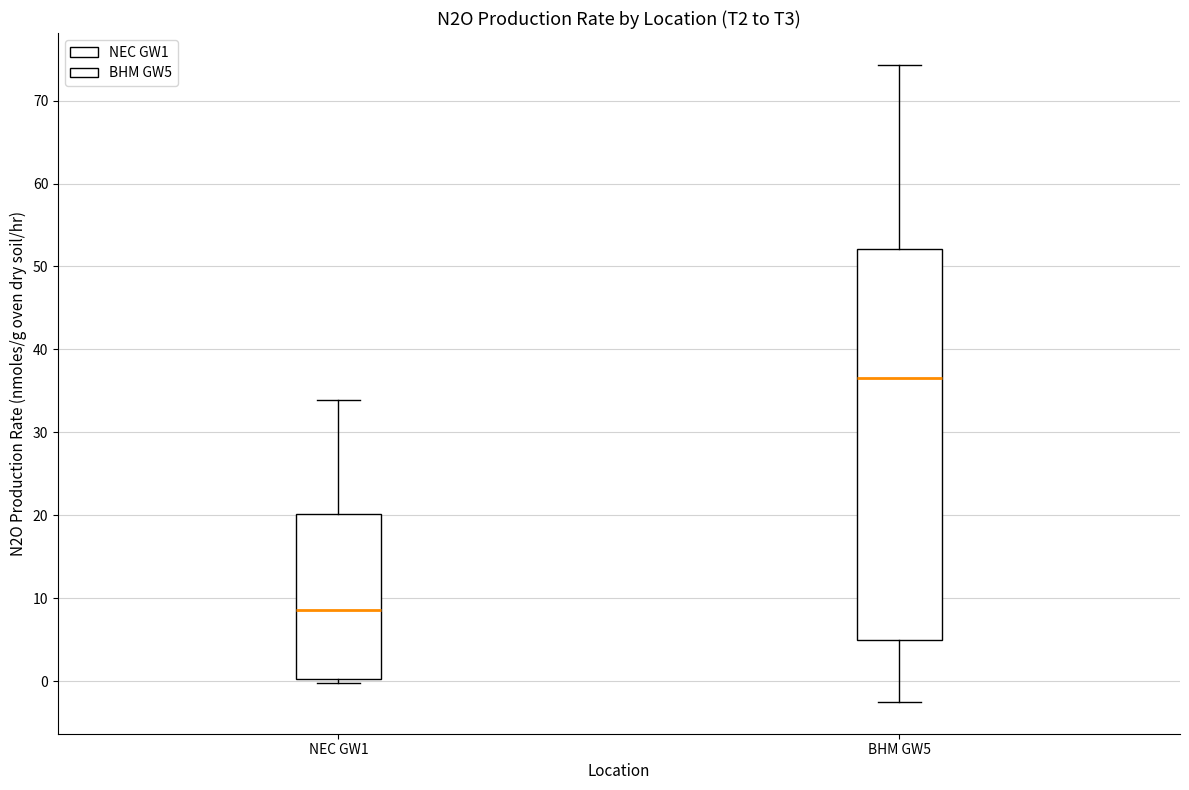

Reading left to right, transcribe this box plot: for each box, give where its median line is, the range the box spans, and where its two whiskers end, as read against the y-axis. The values are not printed on the chart, so give them approximately, as read against the axis.

NEC GW1: median 9, box 0 to 20, whiskers 0 (just below the box's lower edge) to 34
BHM GW5: median 37, box 5 to 52, whiskers -2 to 74